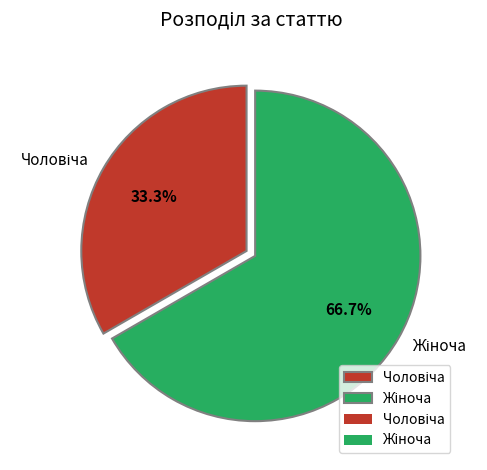

Is there a majority slice in this chart?

Yes